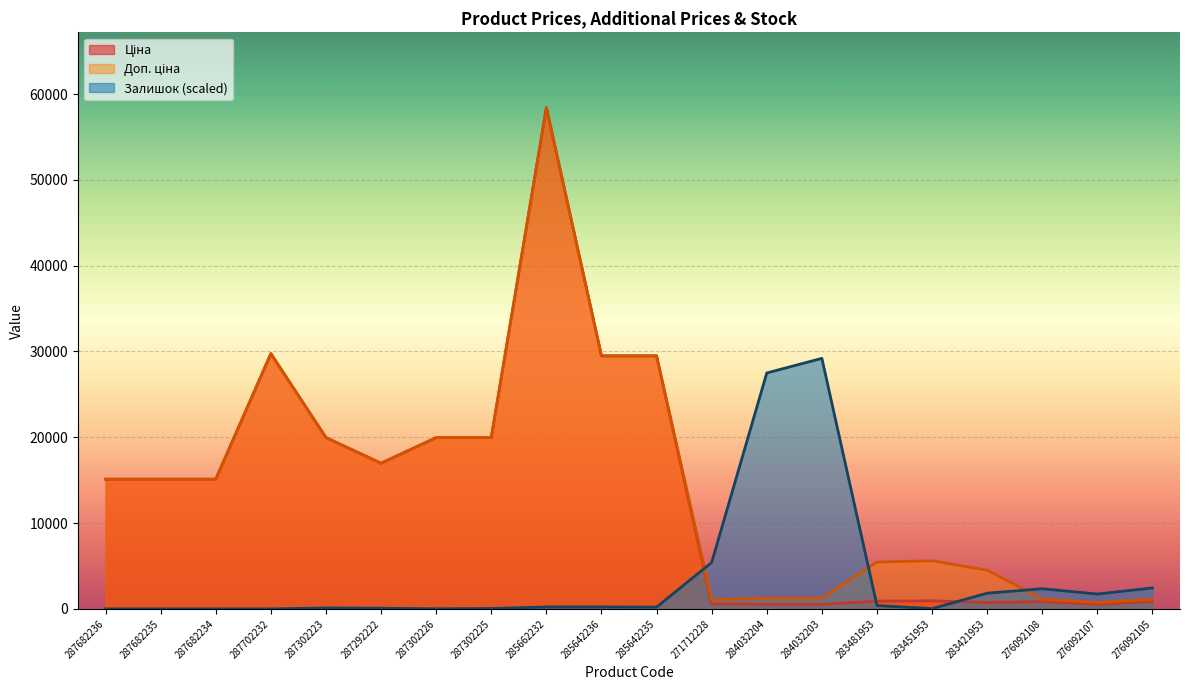

At which category is the sum across all series the highest?

285662232